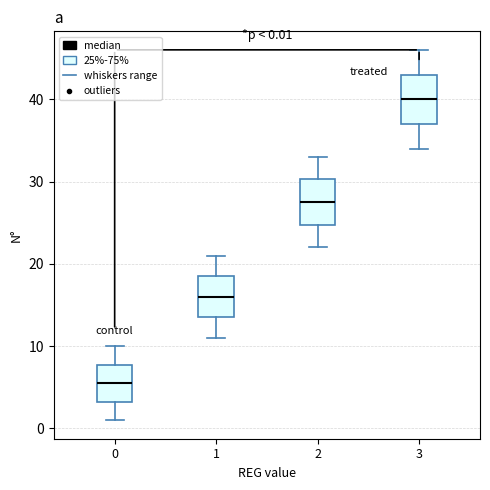

Which box's median line is the lowest?

0